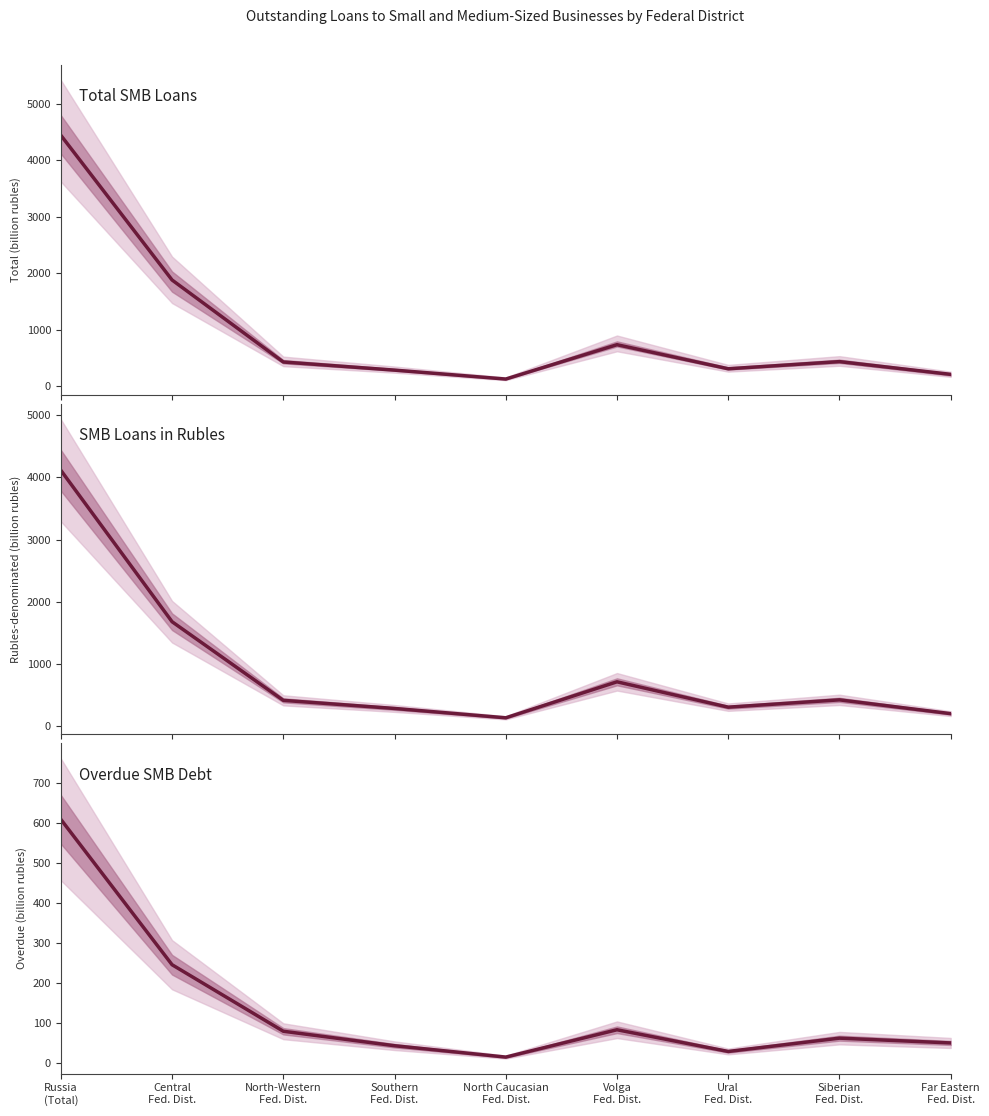

Where is the first local maximum for Total SMB Loans?

Volga
Fed. Dist.